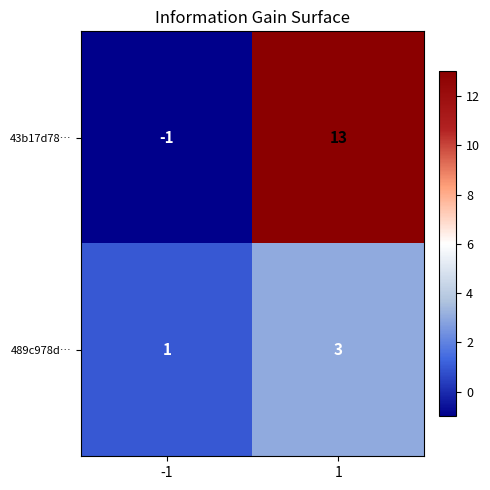

Read the 489c978d… value at 1.

3